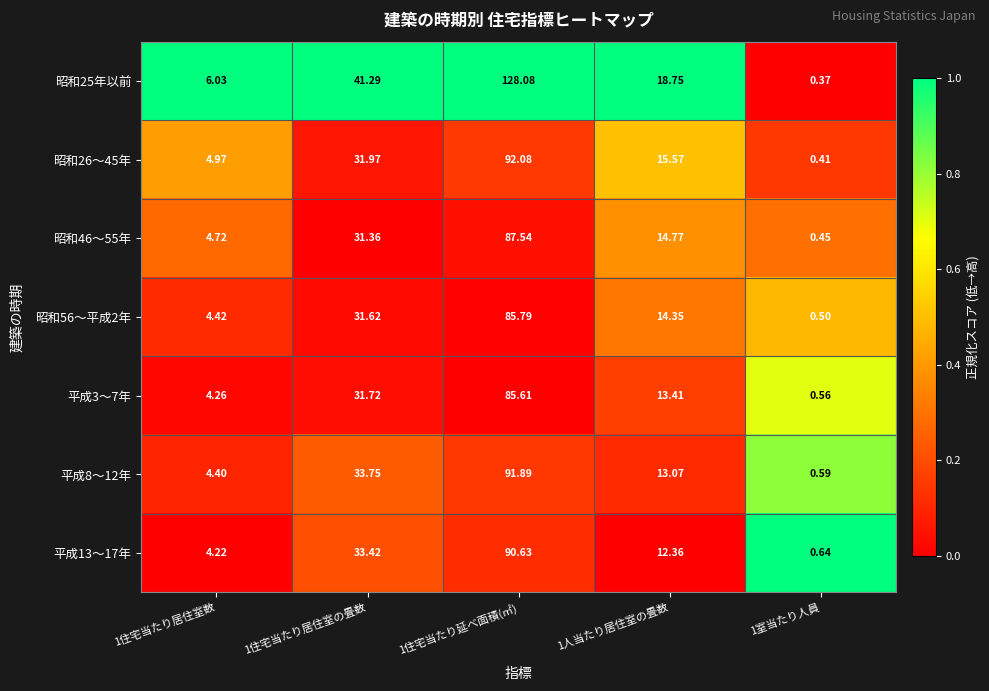

Which series has the largest total across all categories?

昭和25年以前